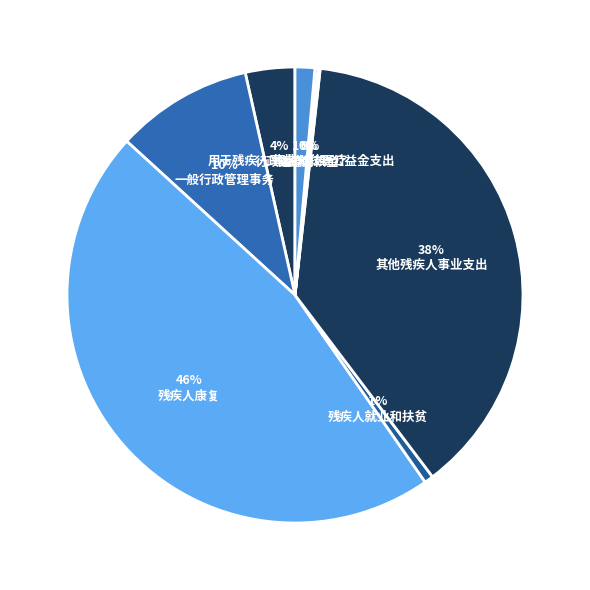

True or false: 残疾人康复 accounts for 46% of the total.

True